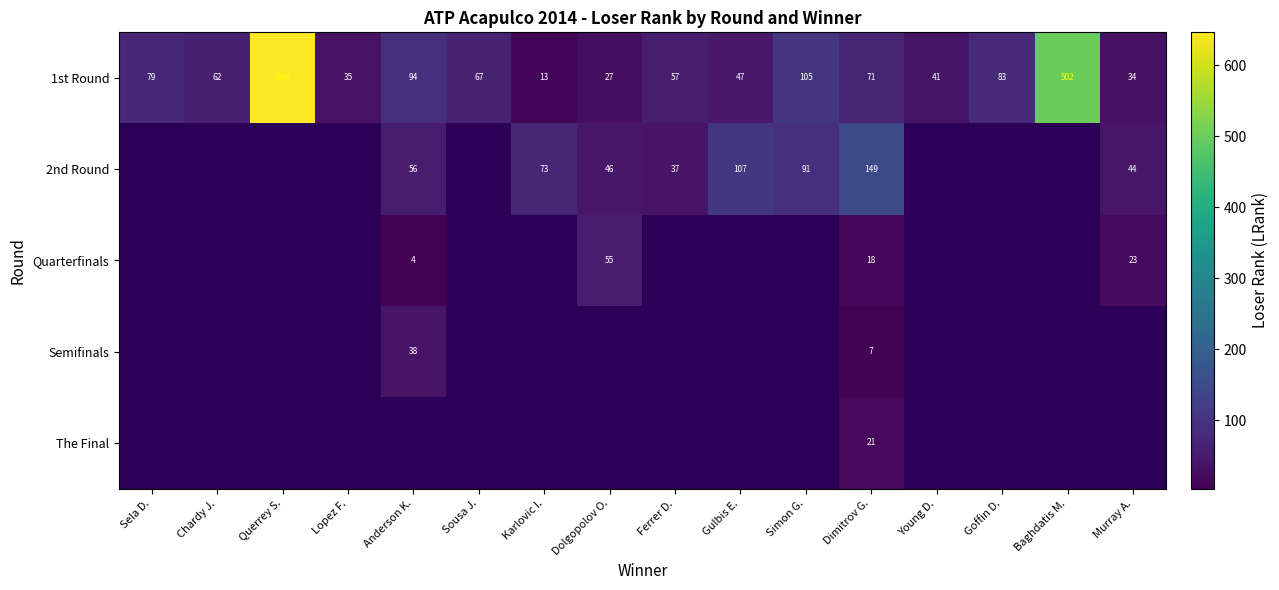

Which category has the highest value in the 1st Round series?

Querrey S.